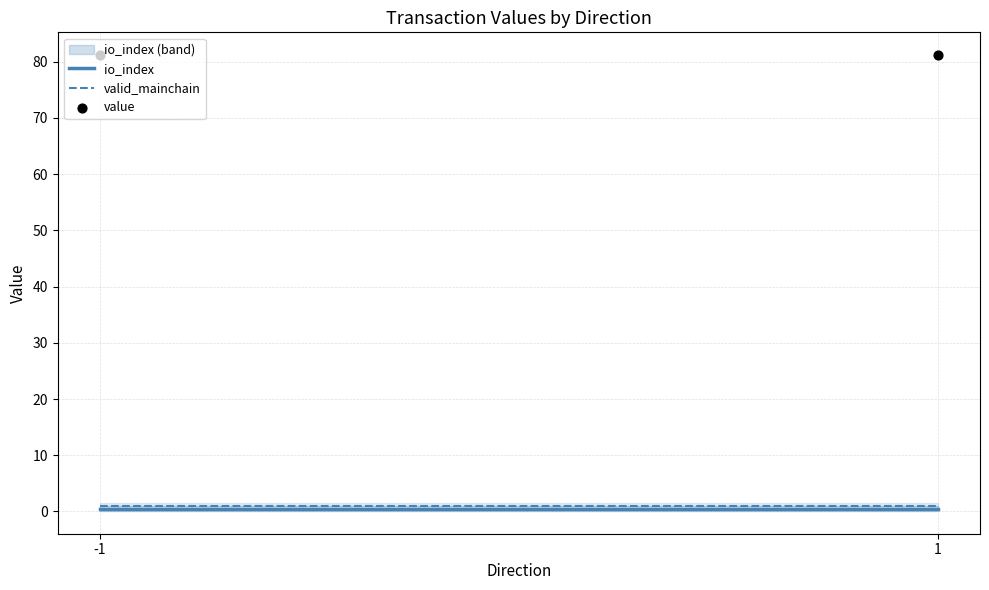

At how many categories does at least one series exceed 63?

2